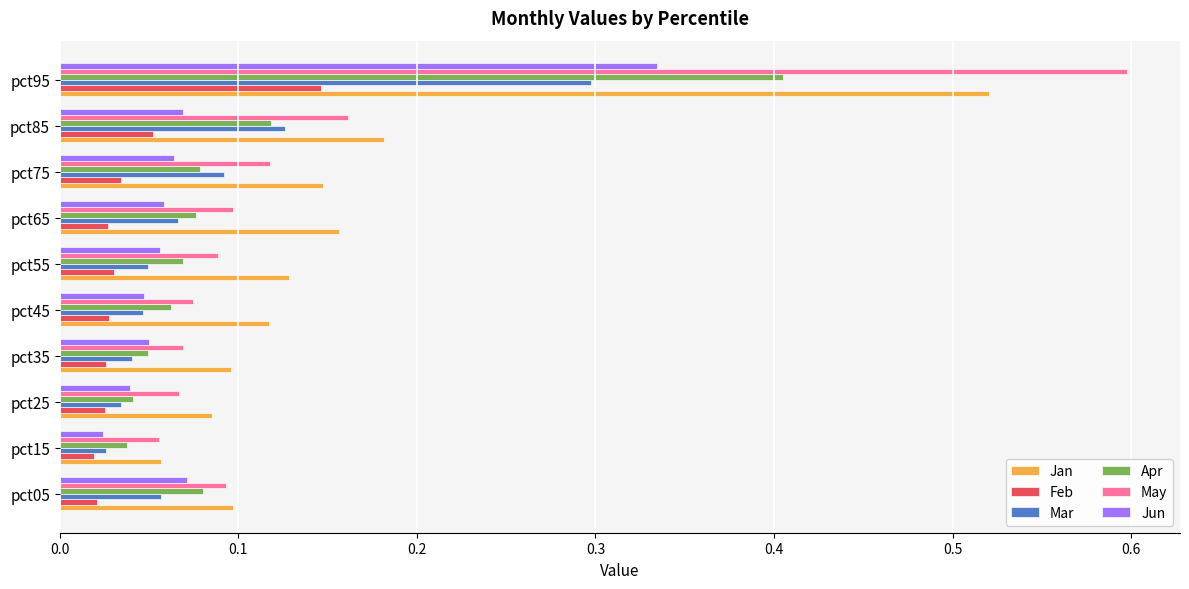

What is the difference between the maximum and minimum values in the Apr series?

0.4